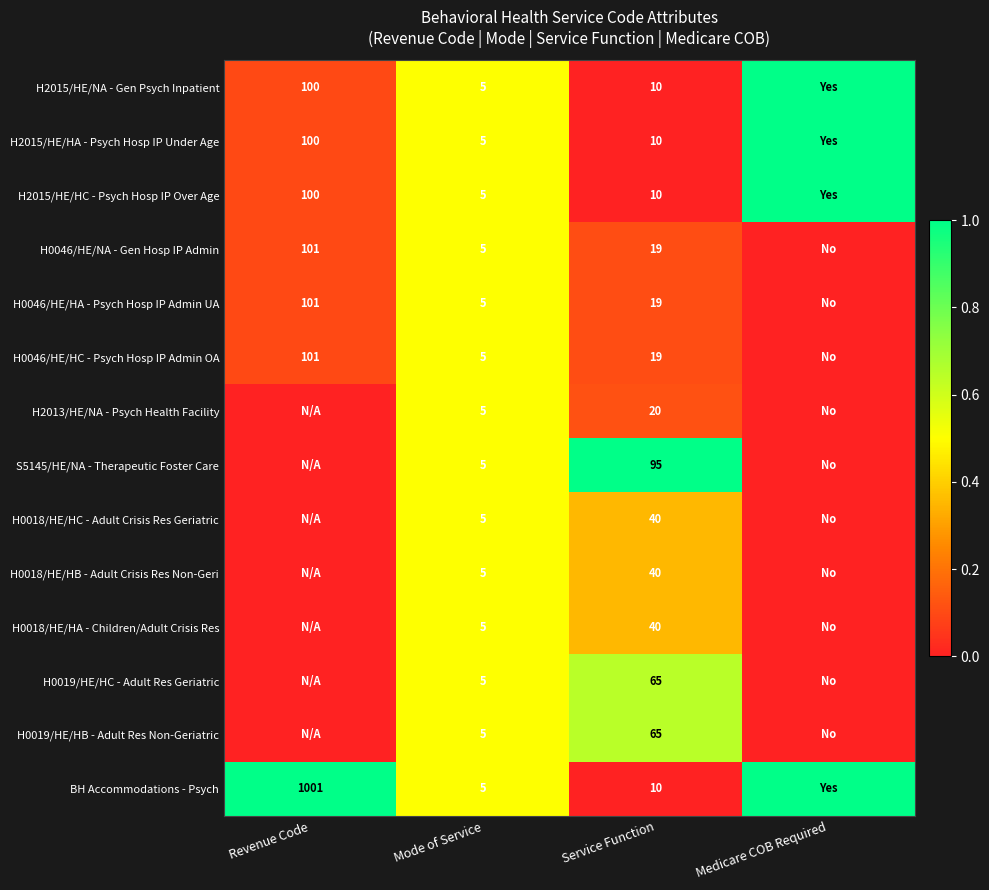

True or false: S5145/HE/NA - Therapeutic Foster Care has a value of 5 at Mode of Service.

True